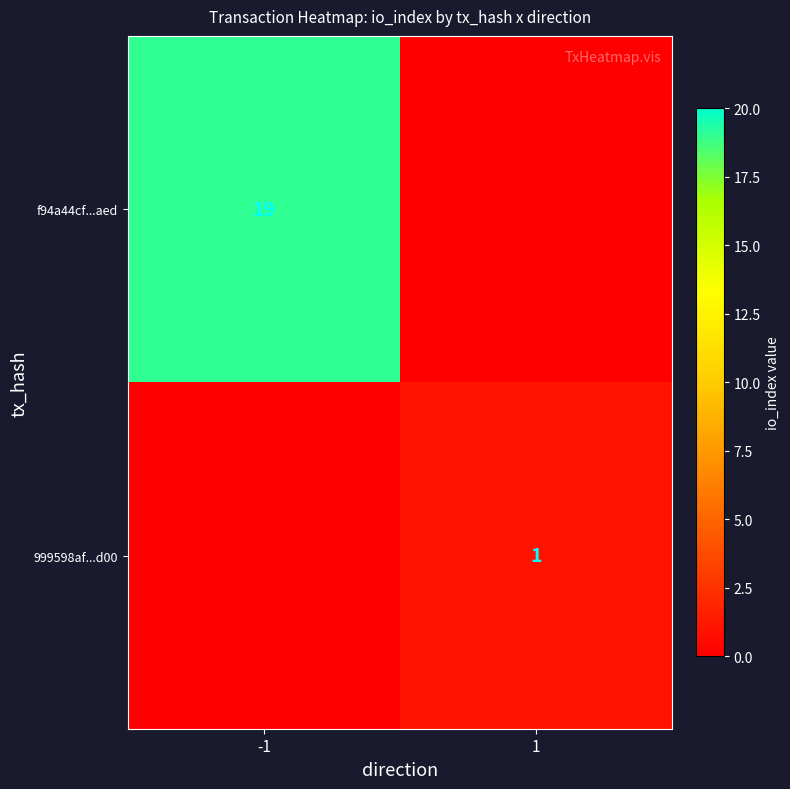

Is it true that 999598af...d00 equals 1 at 1?

True